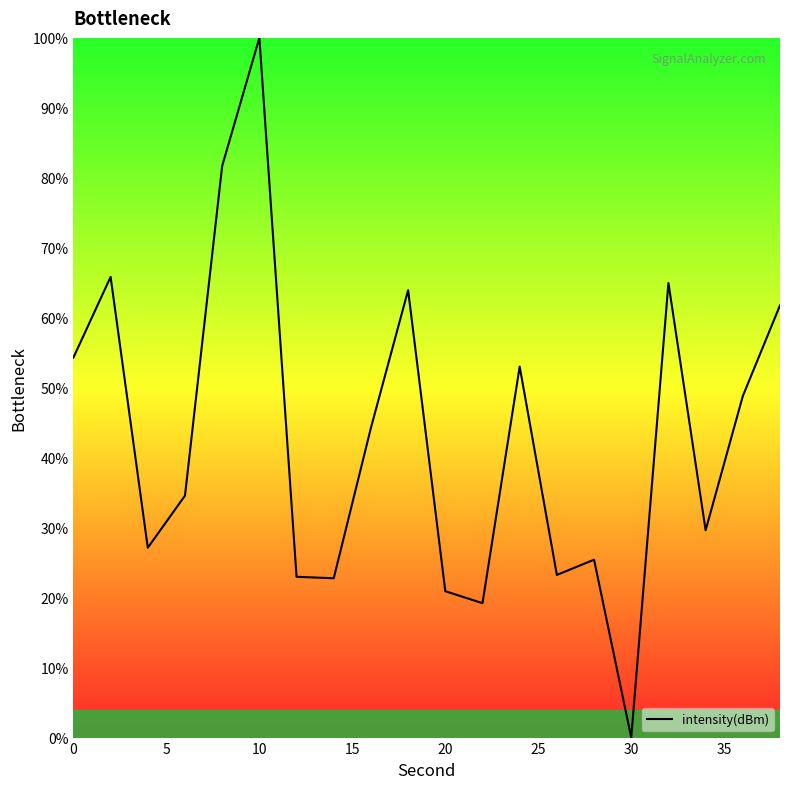

What is the average value?

43.2